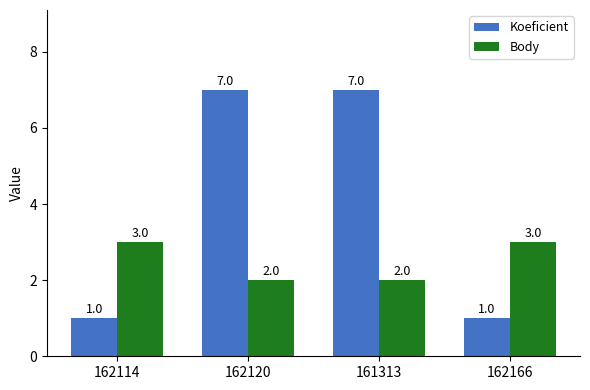

How many data points in Koeficient are less than 7?

2